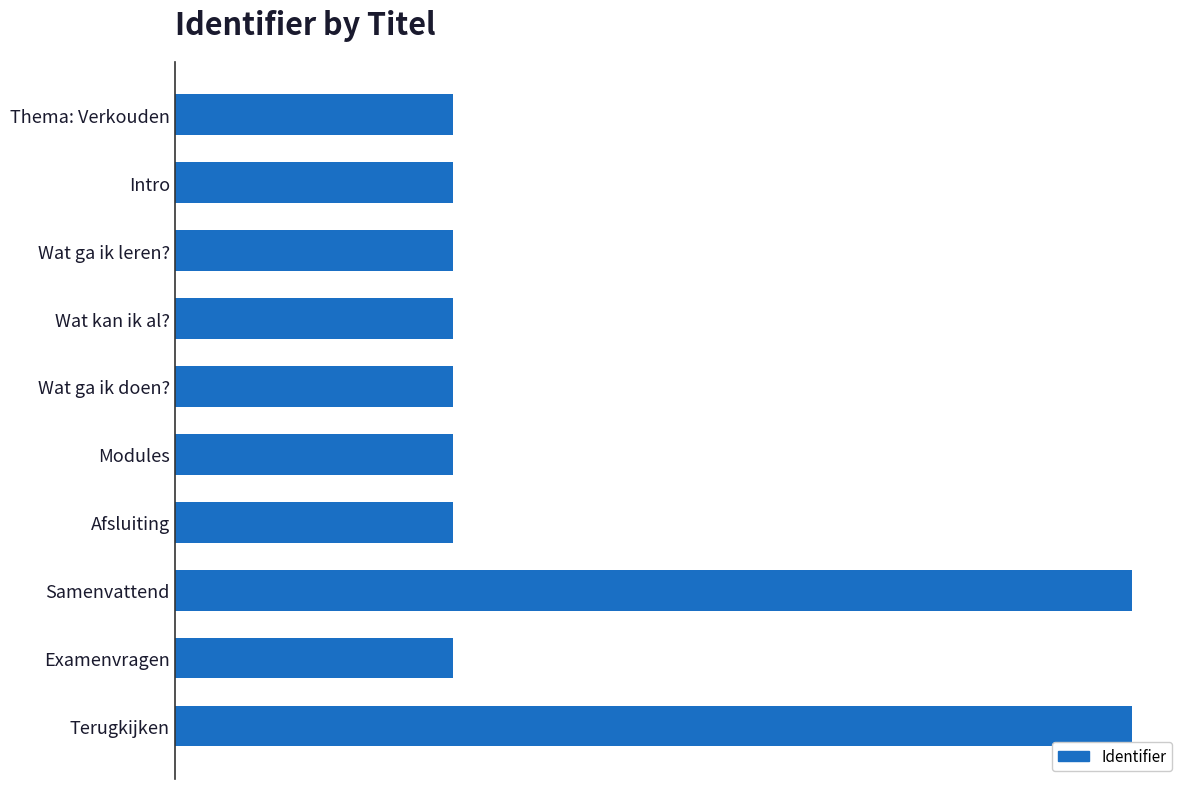

List the labels in order of value, largest first.

9, 7, 8, 6, 3, 5, 4, 2, 1, 0